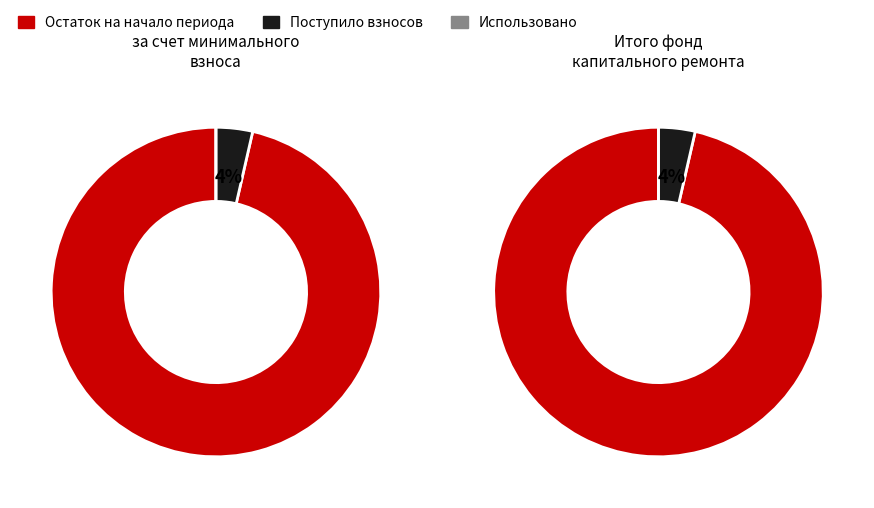

What is the largest slice in the pie chart?

Остаток на начало периода